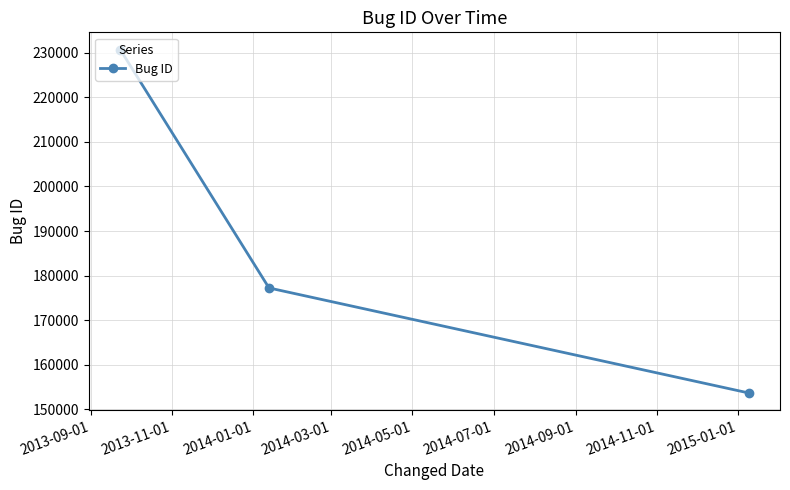

What is the maximum value shown in the chart?

230730